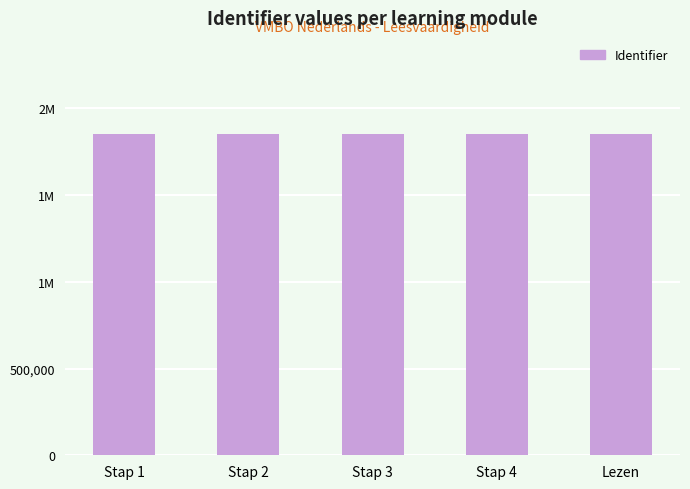

What is the change in value from Stap 3 to Lezen?

-11